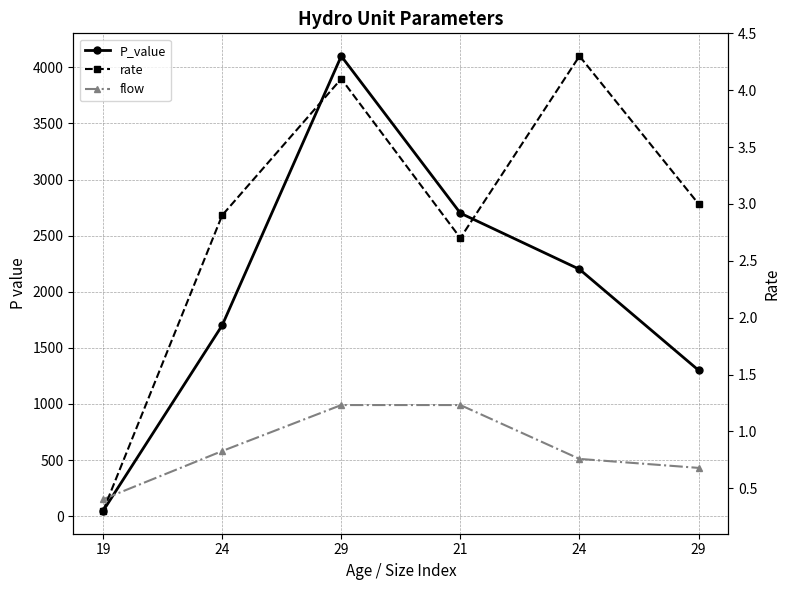

Is this an area chart (filled region under the line)?

No